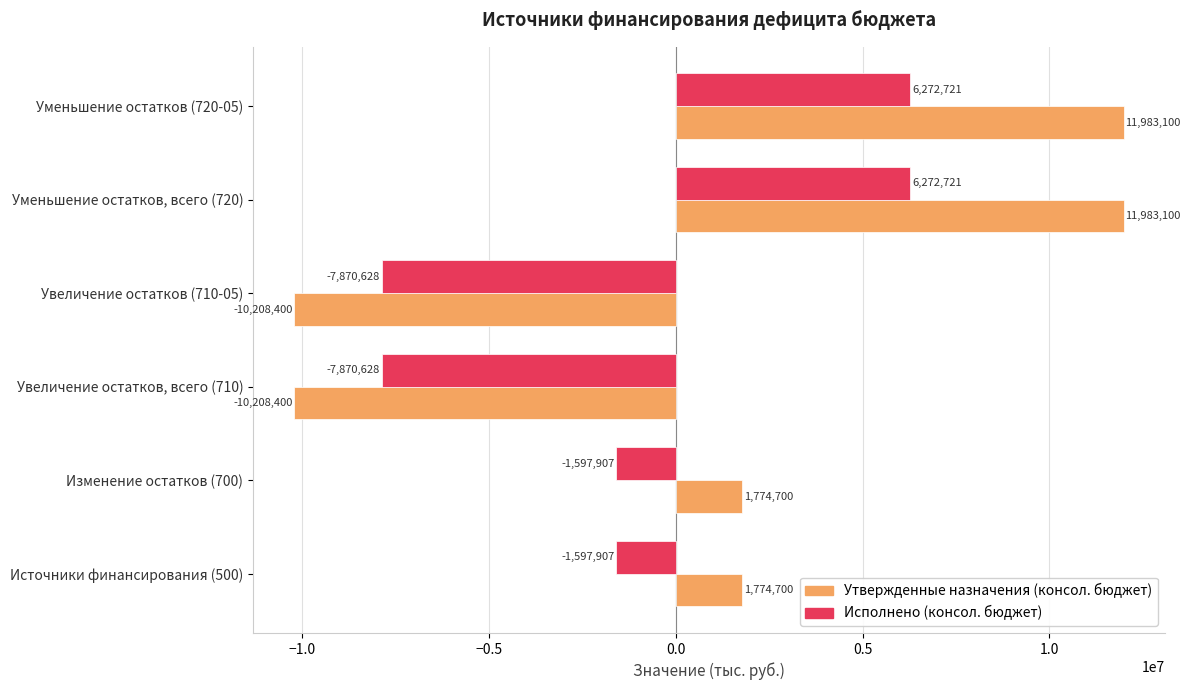

Which series has the largest range (max minus min)?

Утвержденные назначения (консол. бюджет)